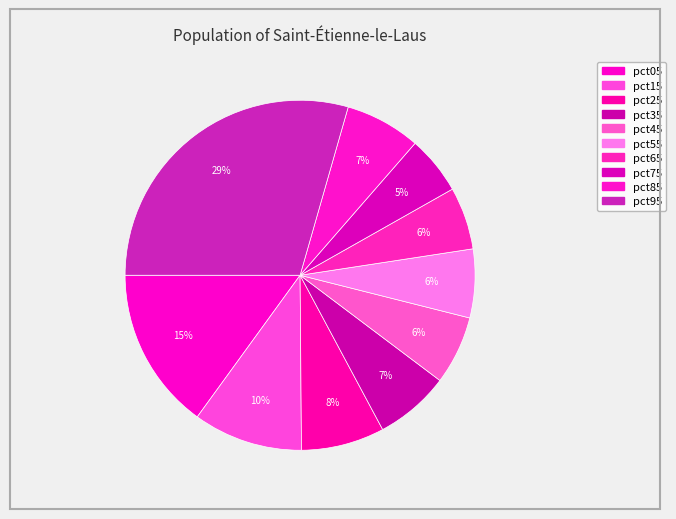

Is pct95 the majority of the pie?

No